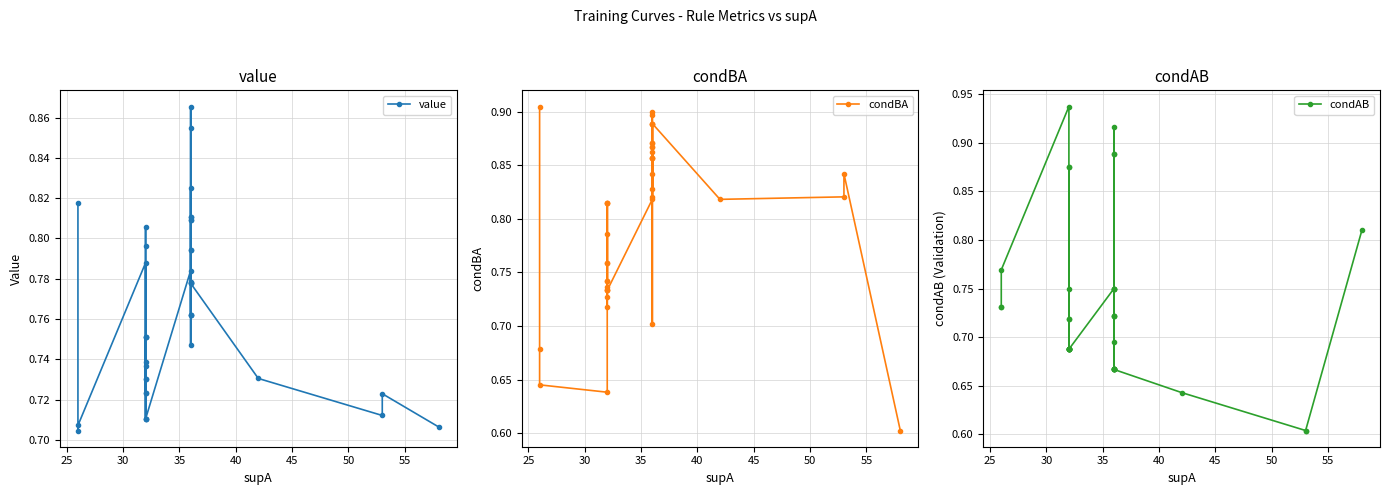

Rank the series by their maximum value, from highest to lowest.

condAB, condBA, value